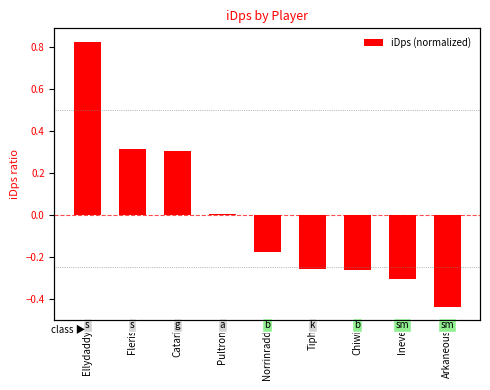

Read the value at Fleris.

0.3